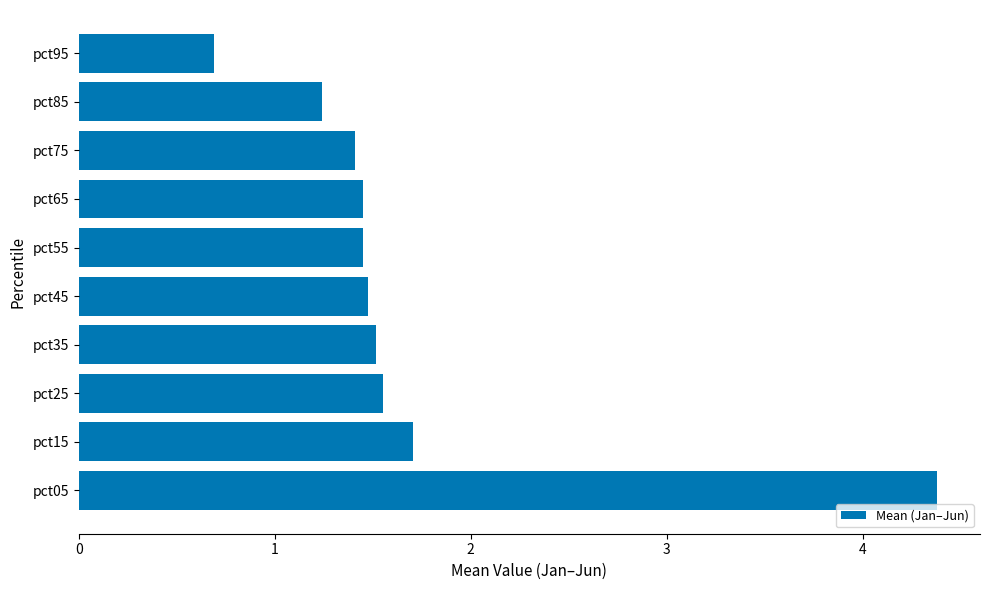

How many bars are there in total?

10